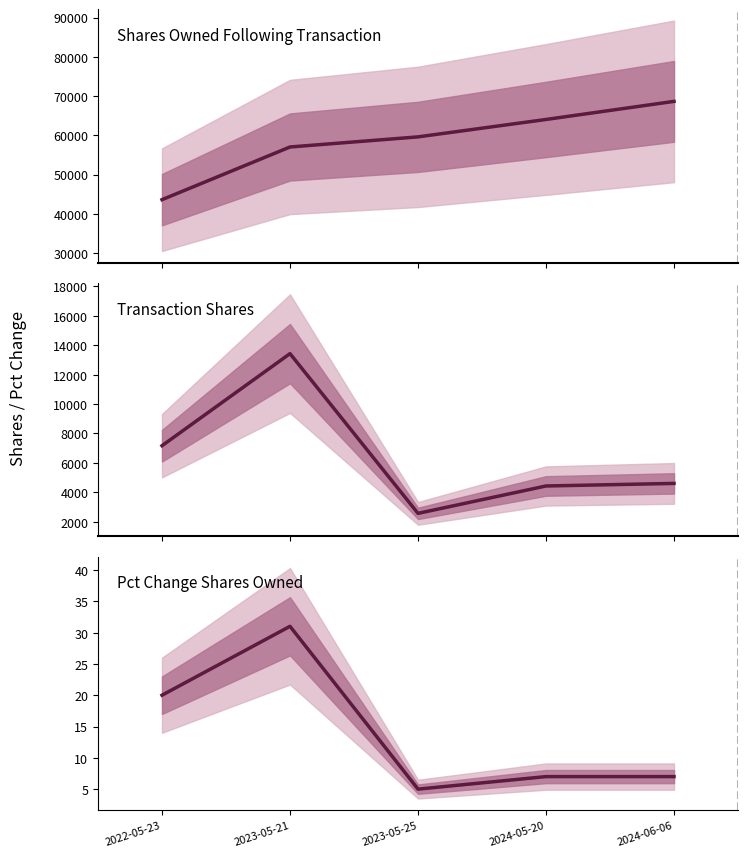

What is the approximate value of transactionShares at 2023-05-21?

13420